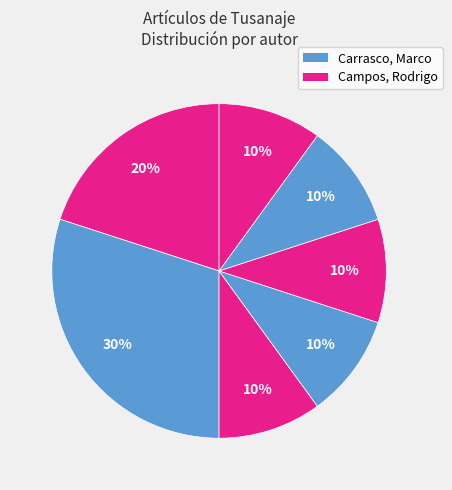

Count the number of slices in the pie.

7